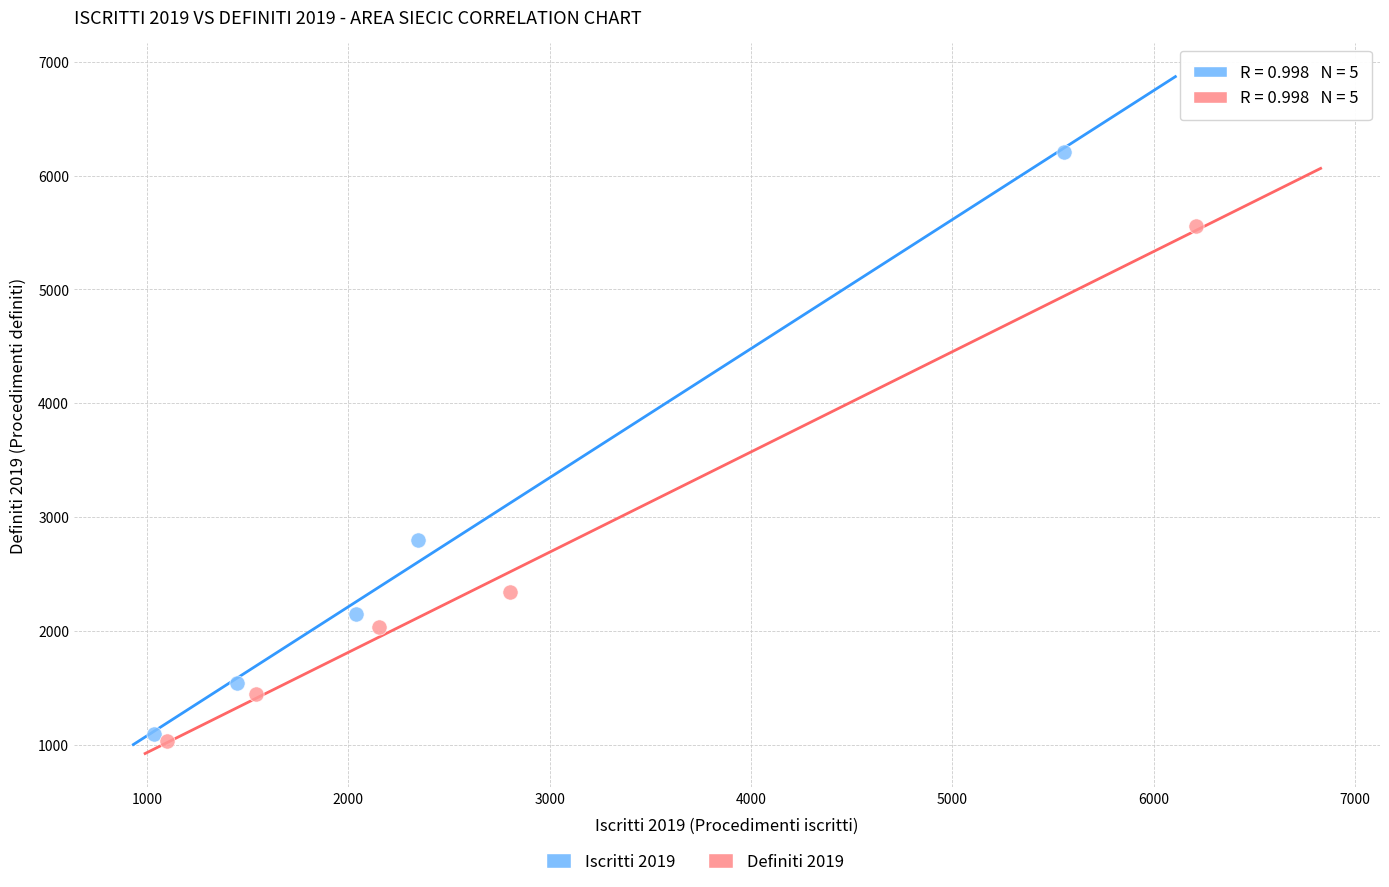

Which series contains the lowest Y value?

Definiti 2019